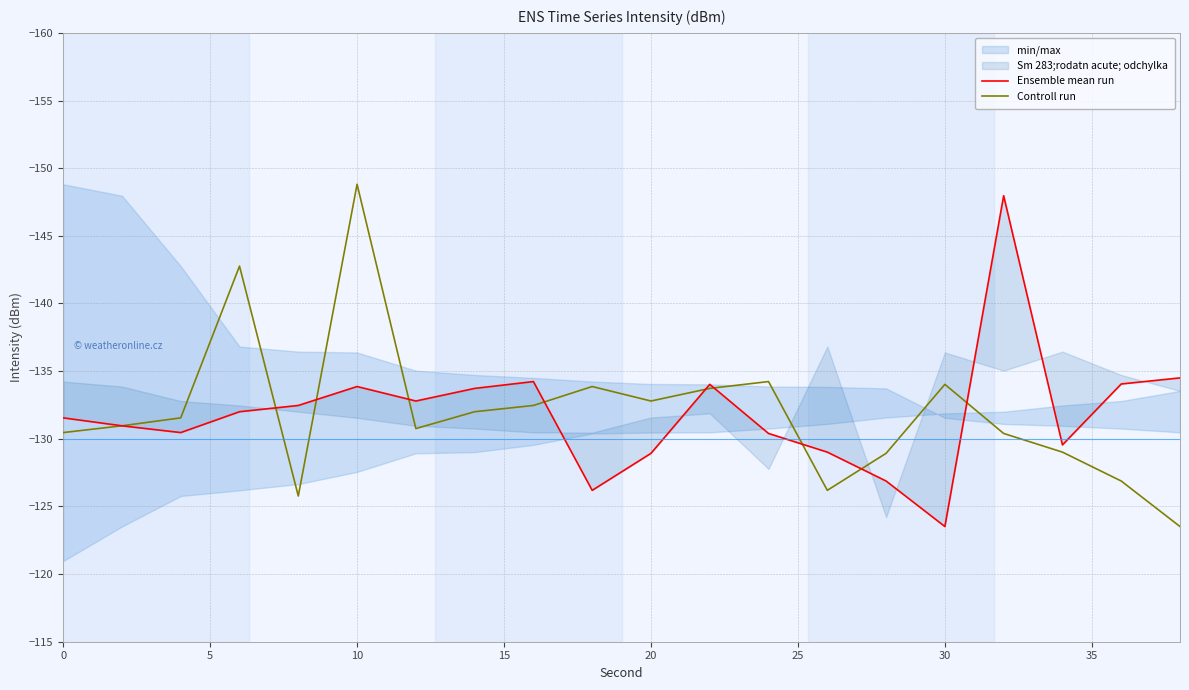

Reading left to right, list all the values displayed in this chart.

Ensemble mean run: -131.5	-131.0	-130.5	-132.0	-132.5	-133.9	-132.8	-133.7	-134.2	-126.2	-128.9	-134.0	-130.4	-129.0	-126.9	-123.5	-148.0	-129.5	-134.1	-134.5
Controll run: -130.5	-131.0	-131.5	-142.8	-125.8	-148.8	-130.8	-132.0	-132.5	-133.9	-132.8	-133.7	-134.2	-126.2	-128.9	-134.0	-130.4	-129.0	-126.9	-123.5